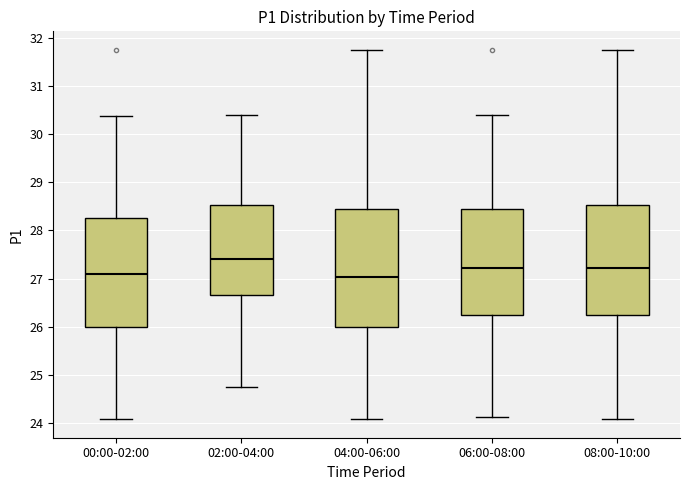

Which box is the tallest, from its lower edge to its upper edge?

04:00-06:00